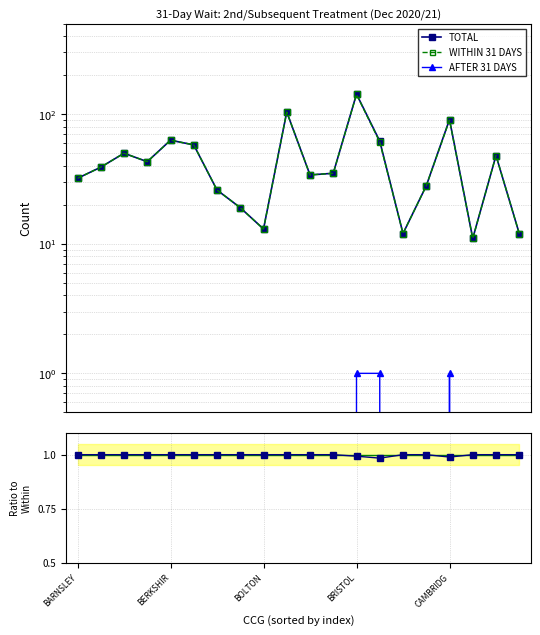

Reading left to right, extract all data points from this chart.

TOTAL: 32.0	39.0	50.0	43.0	63.0	58.0	26.0	19.0	13.0	104.0	34.0	35.0	143.0	62.0	12.0	28.0	91.0	11.0	48.0	12.0
WITHIN 31 DAYS: 32.0	39.0	50.0	43.0	63.0	58.0	26.0	19.0	13.0	104.0	34.0	35.0	142.0	61.0	12.0	28.0	90.0	11.0	48.0	12.0
AFTER 31 DAYS: 0.0	0.0	0.0	0.0	0.0	0.0	0.0	0.0	0.0	0.0	0.0	0.0	1.0	1.0	0.0	0.0	1.0	0.0	0.0	0.0
Reference (1.0): 1.0	1.0	1.0	1.0	1.0	1.0	1.0	1.0	1.0	1.0	1.0	1.0	1.0	1.0	1.0	1.0	1.0	1.0	1.0	1.0
% Within 31 Days: 1.0	1.0	1.0	1.0	1.0	1.0	1.0	1.0	1.0	1.0	1.0	1.0	1.0	1.0	1.0	1.0	1.0	1.0	1.0	1.0